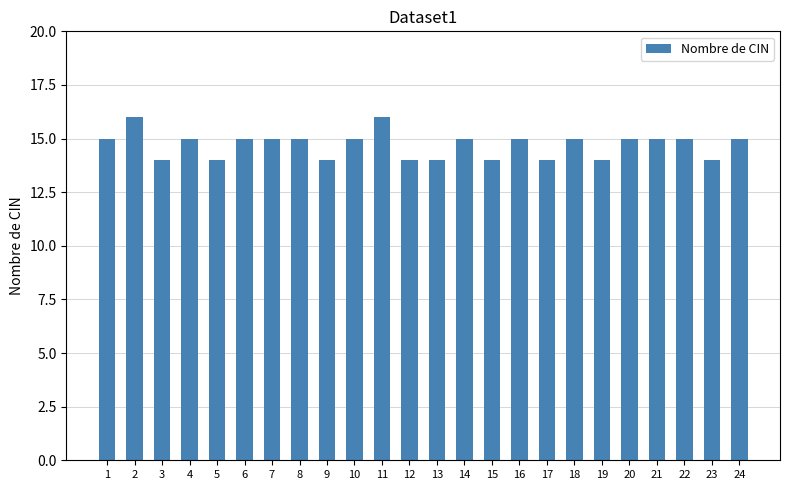

What is the difference between the values at 3 and 22?

1